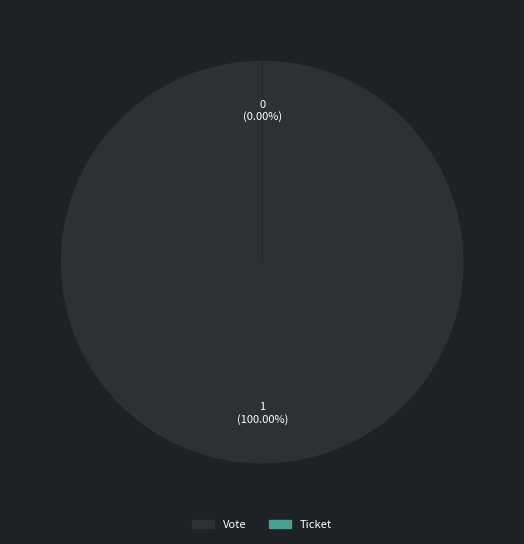

How many slices are in this pie chart?

2